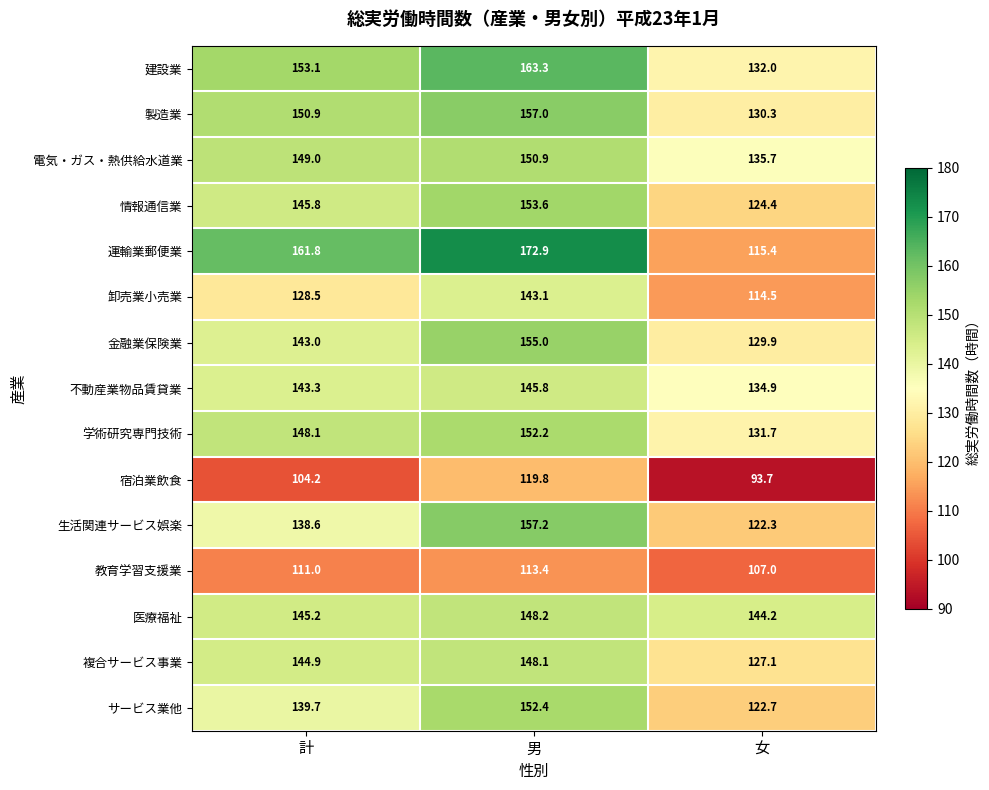

What is the difference between the second highest and minimum values in the 金融業保険業 series?

13.1